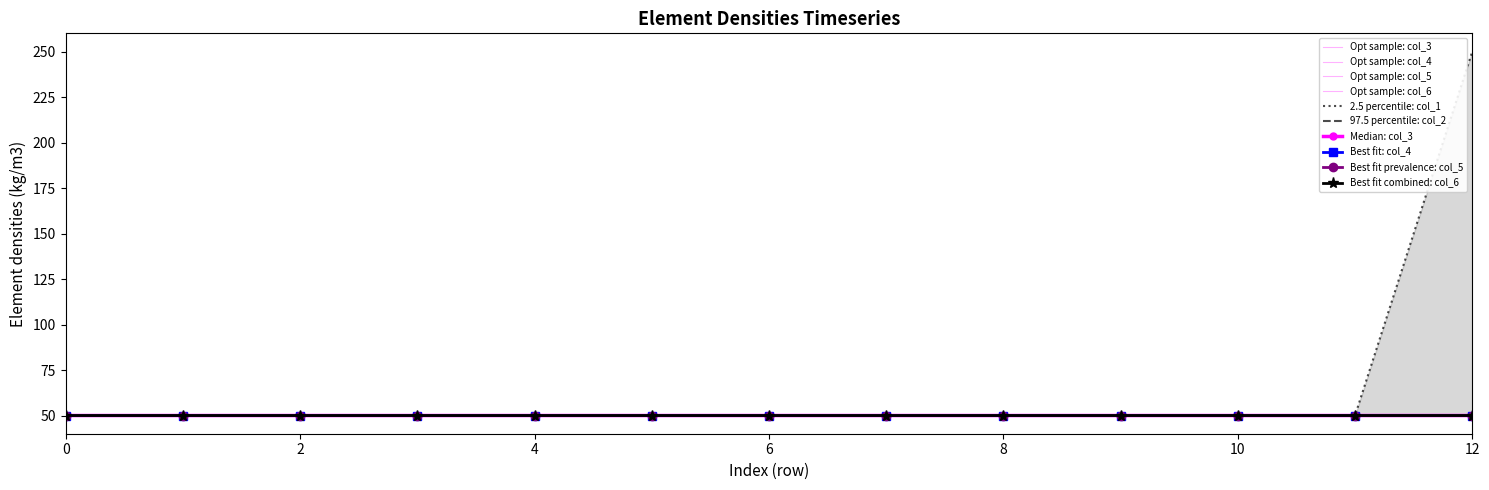

True or false: col_6 has a value of 50.0 at 4.

True